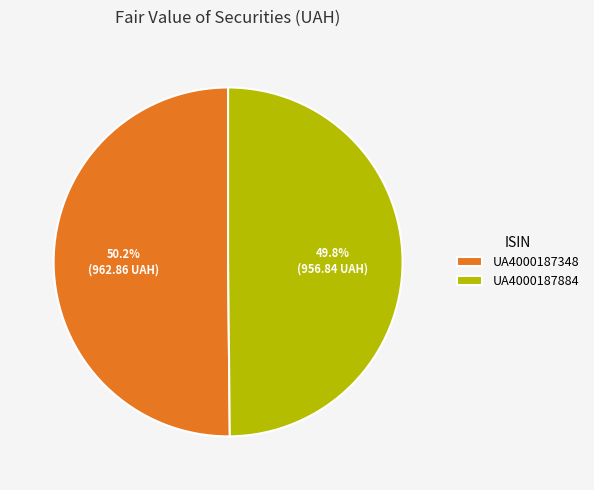

Is there a majority slice in this chart?

Yes